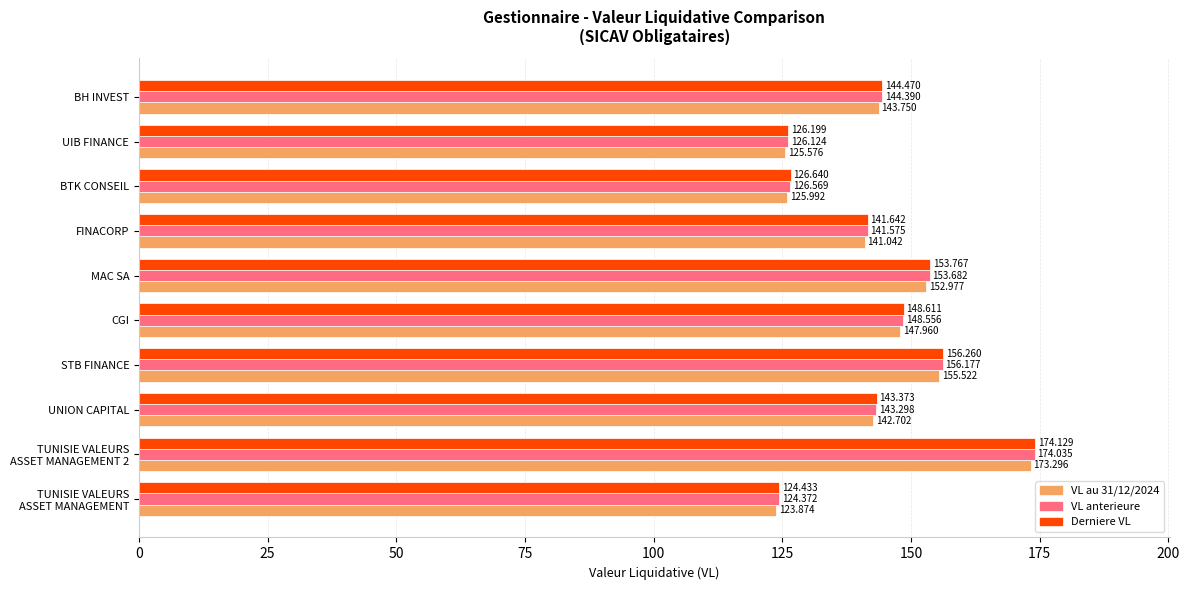

At which category is the sum across all series the highest?

TUNISIE VALEURS
ASSET MANAGEMENT 2